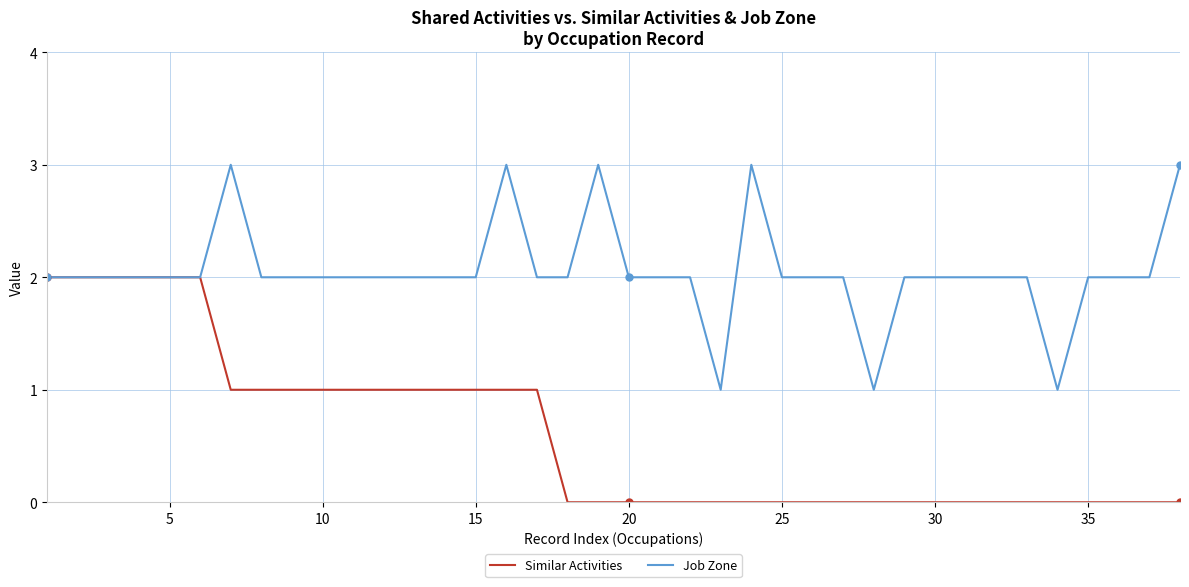

What is the sum of all Similar Activities values?

23